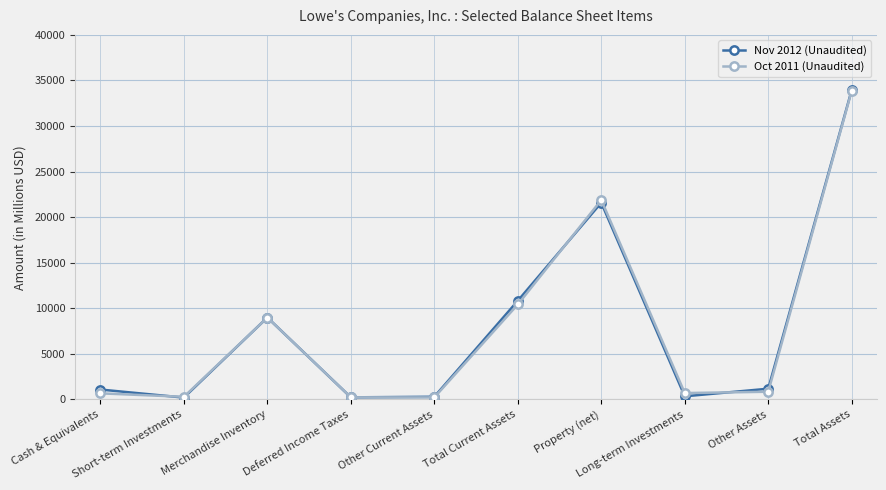

What is the maximum value for Nov 2012 (Unaudited)?

33953